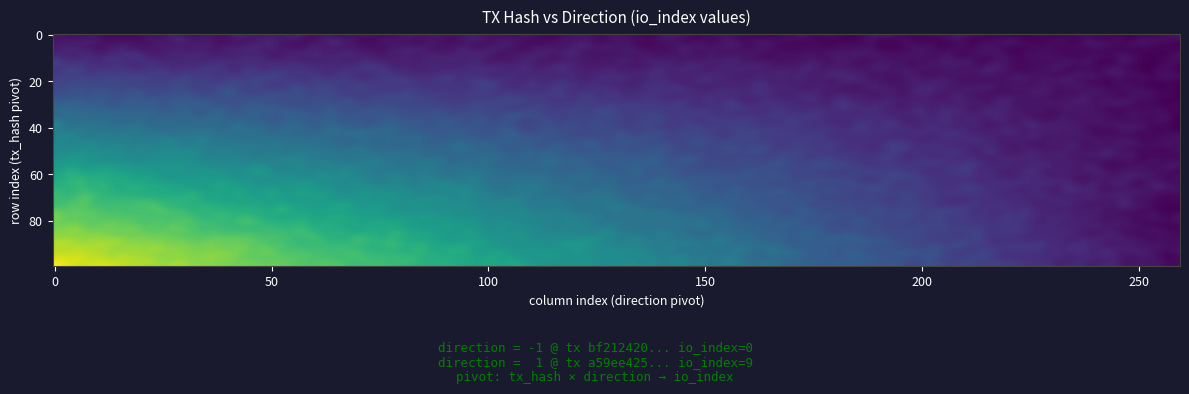

What is the total value across all series at 1?

9